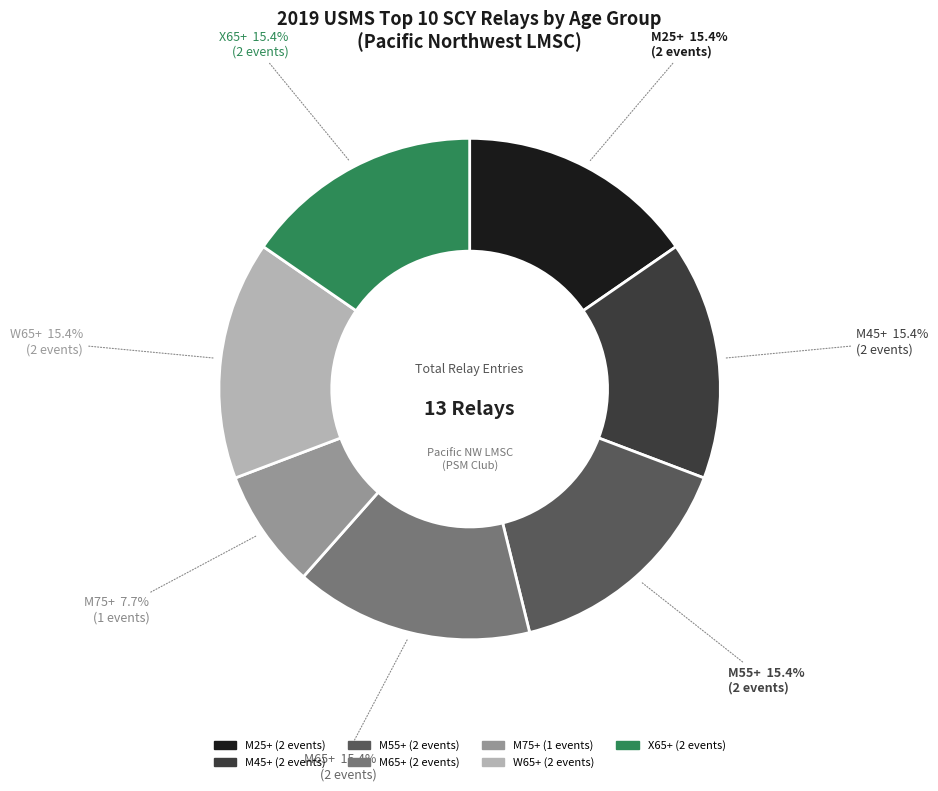

What is the smallest slice in the pie chart?

M75+